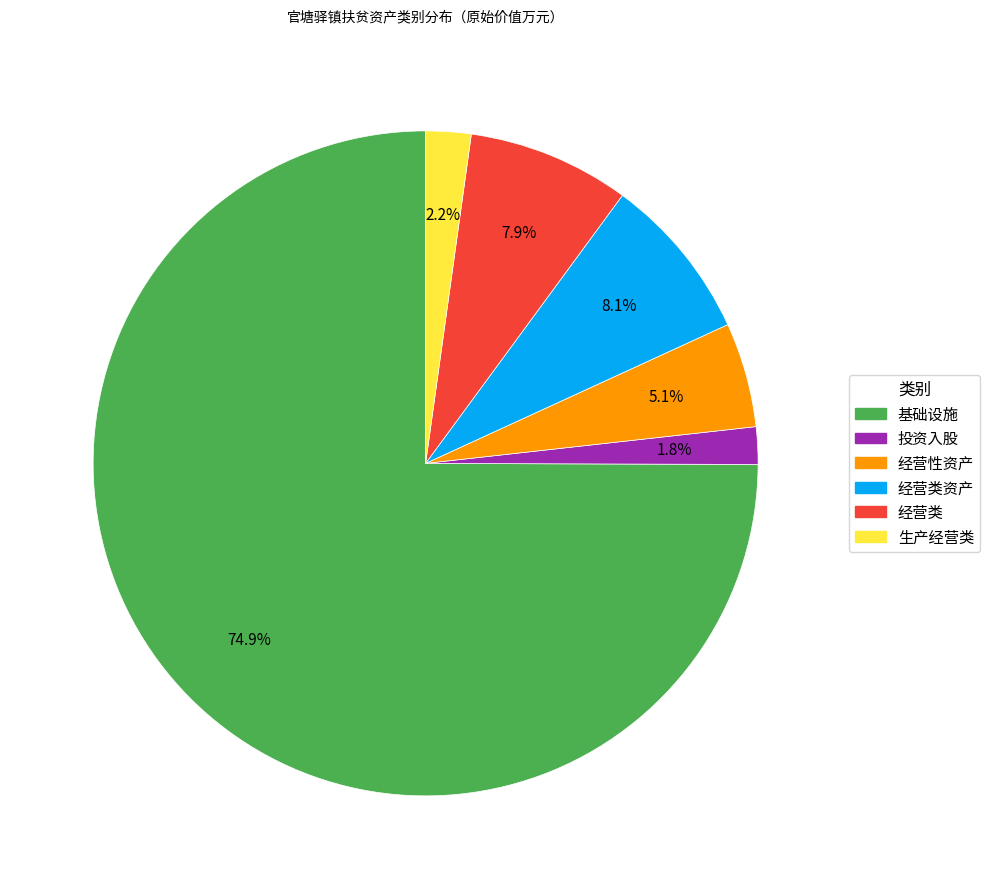

Does any single category account for the majority?

Yes